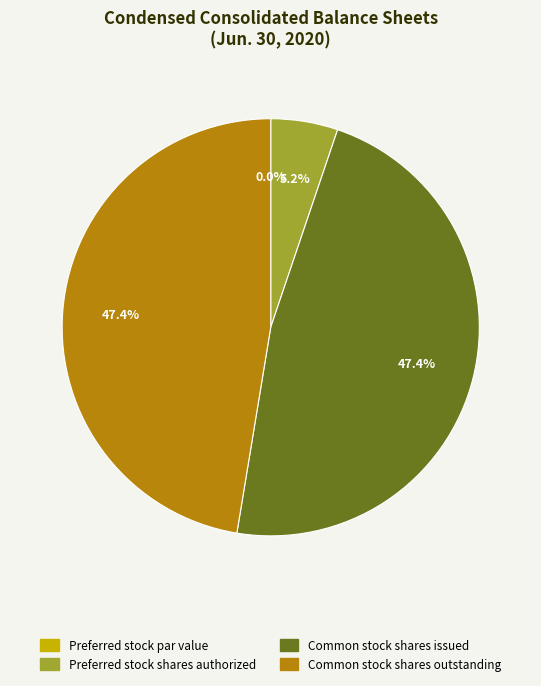

Does Common stock shares outstanding account for over 50% of the chart?

No